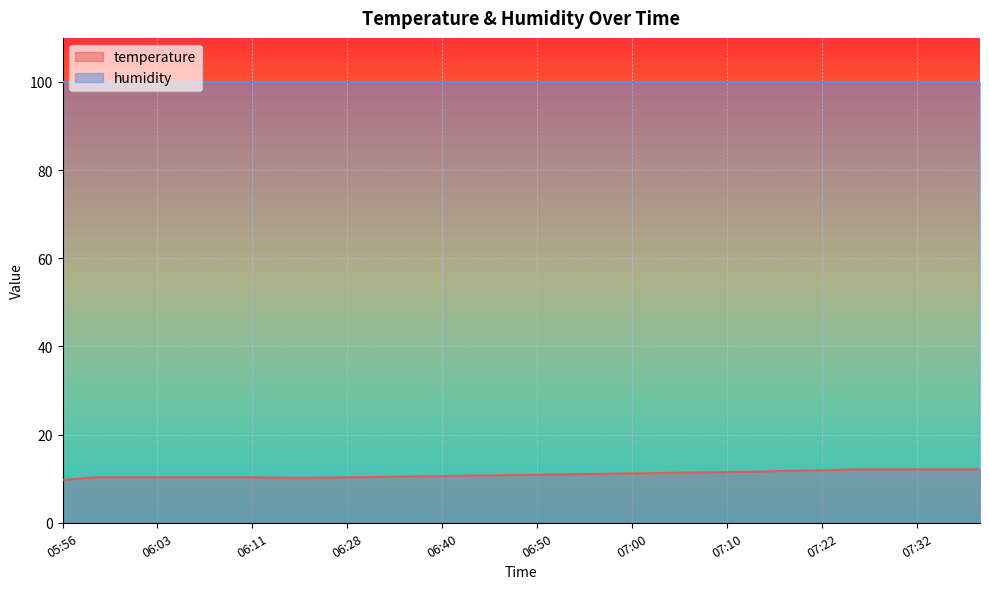

True or false: the data shows 11.8 at 07:20.

True